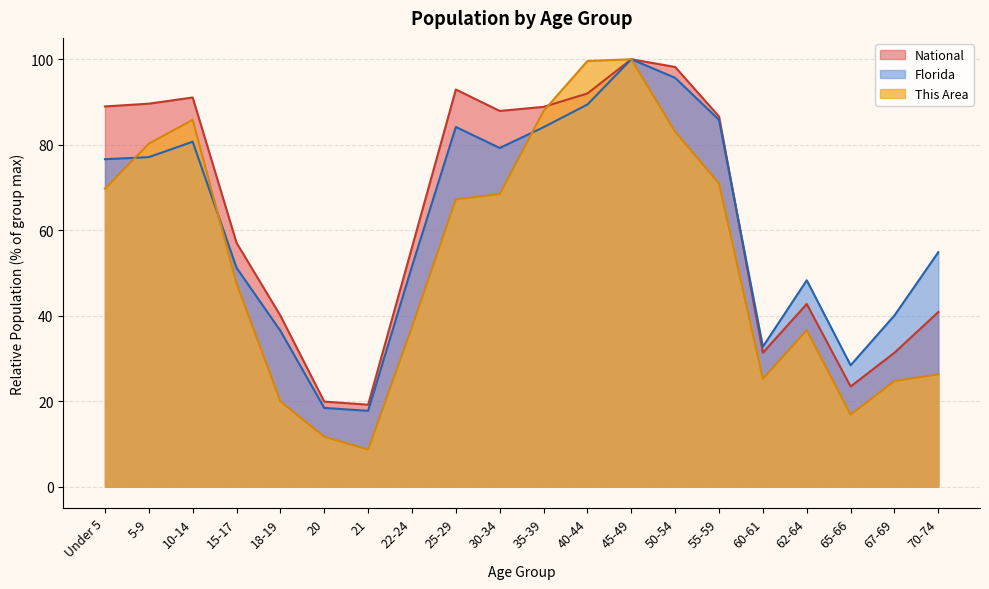

What is the difference between the second highest and minimum values in the This Area series?

90.9